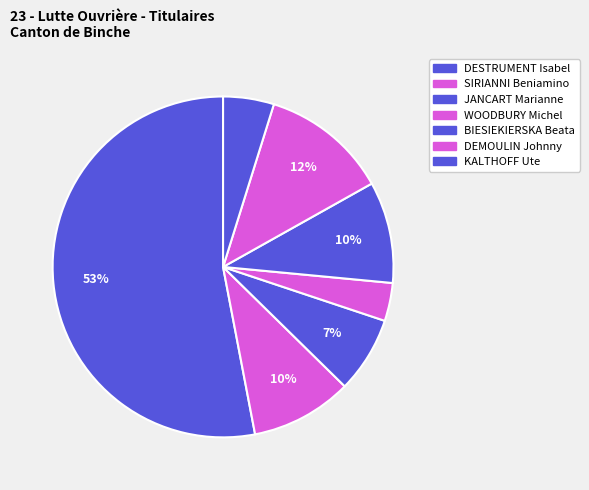

How many segments does this pie chart have?

7